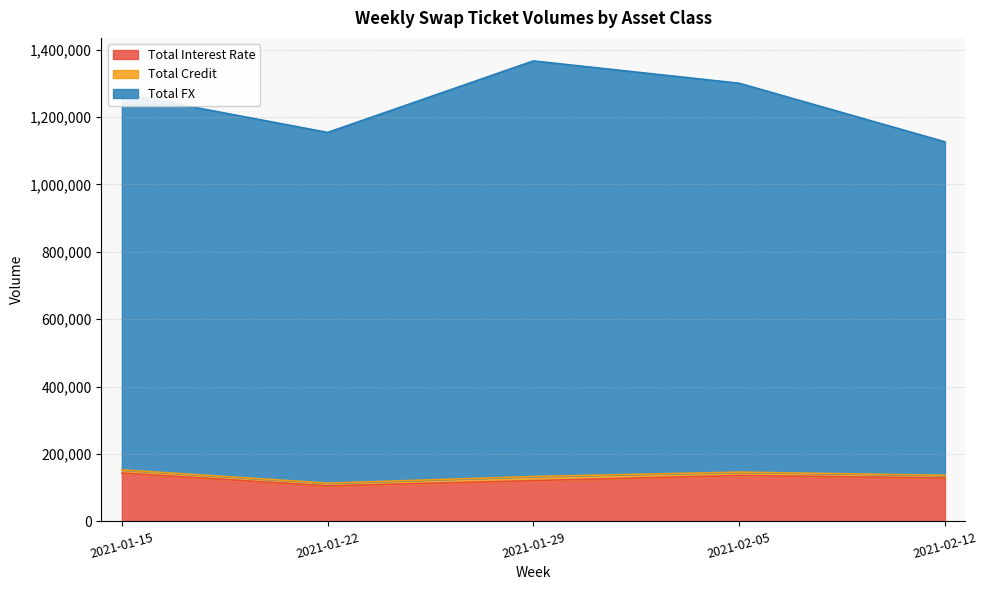

What is the minimum value for Total Interest Rate?

105364